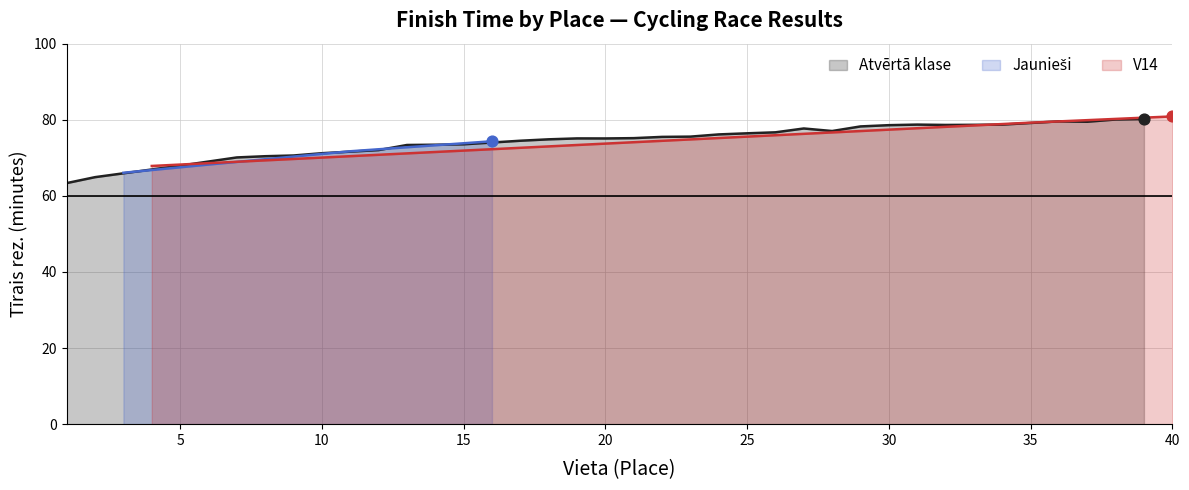

The Atvērtā klase series shows 93.8 at 10. True or false?

False